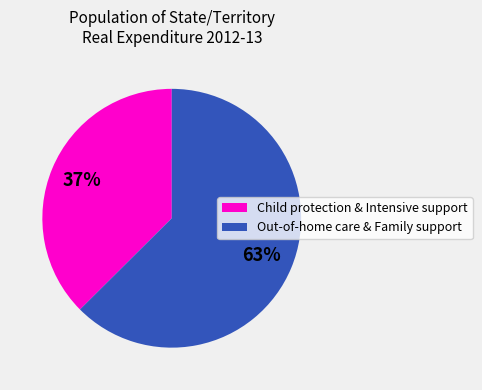

The Child protection & Intensive support slice represents 37% of the pie. True or false?

True